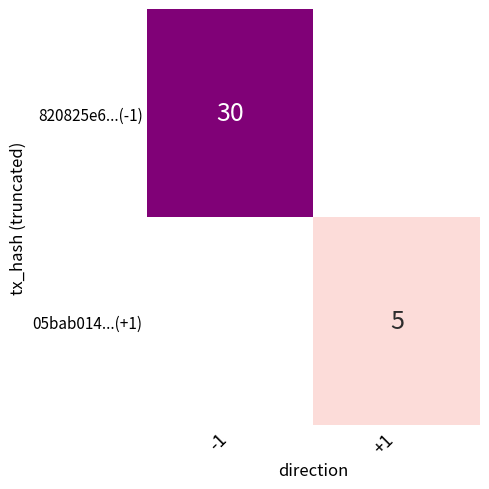

Is the value of 820825e6...(-1) at -1 greater than the value of 05bab014...(+1) at +1?

Yes